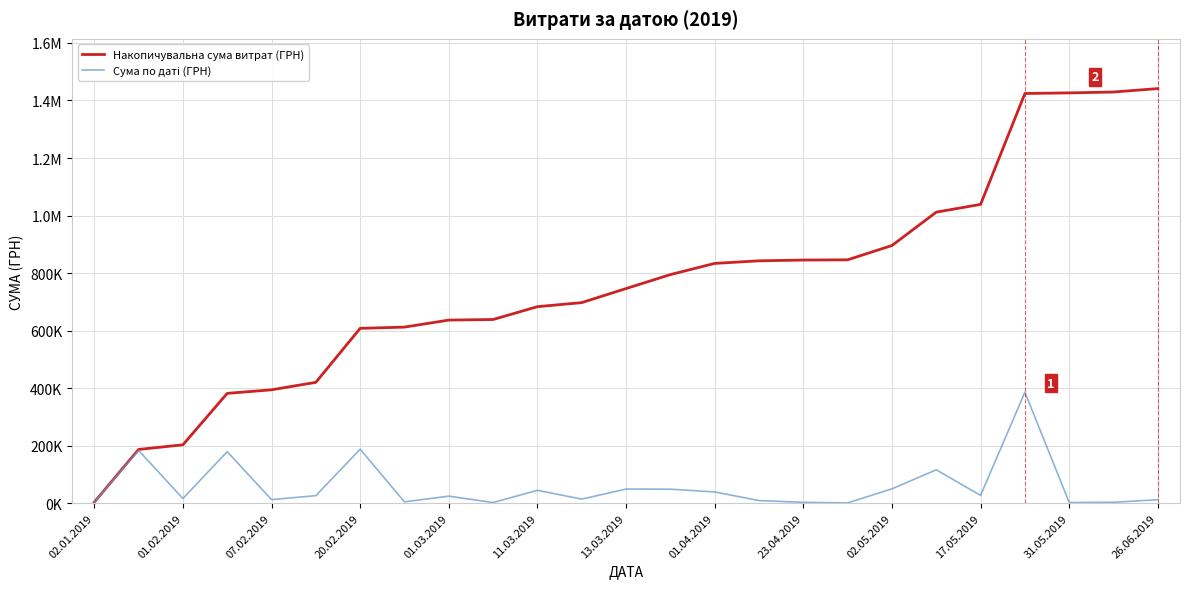

True or false: Накопичувальна сума витрат (ГРН) has more than 2 points higher than both neighbors.

False